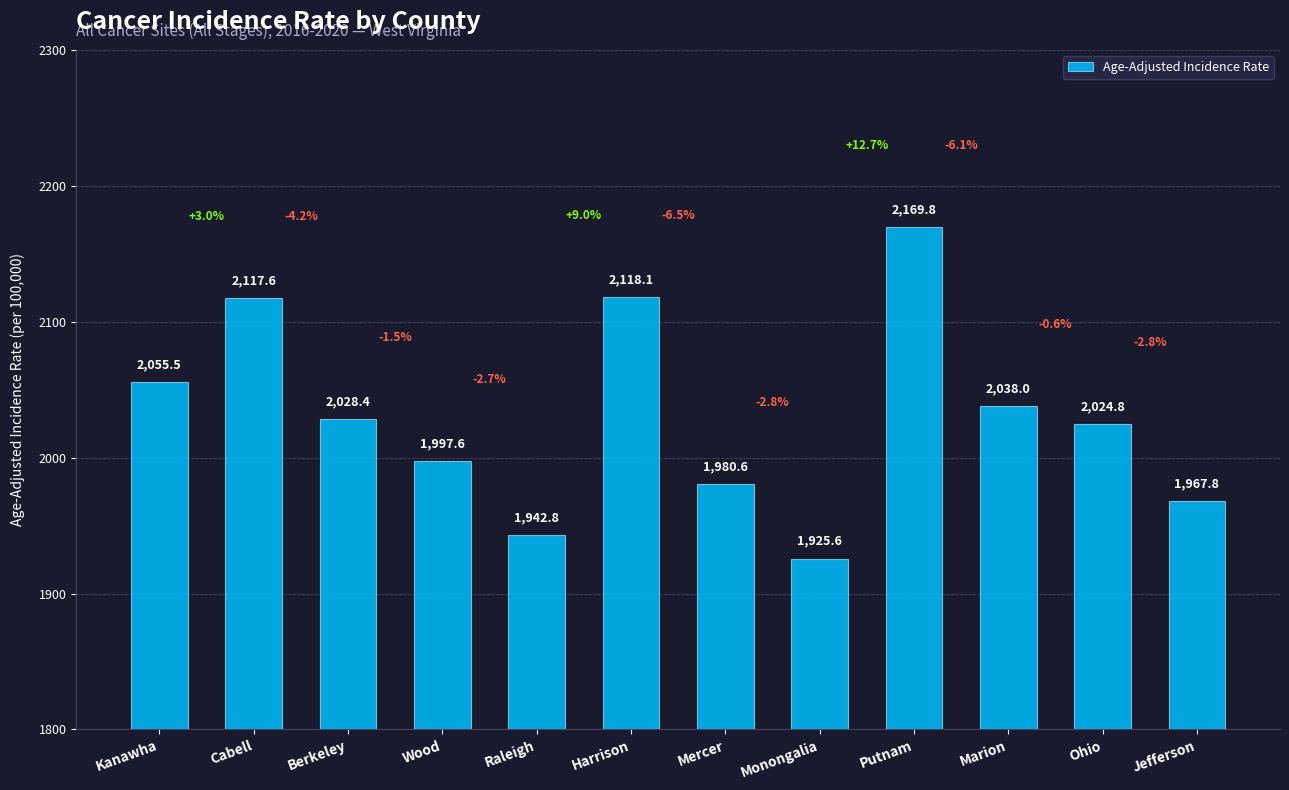

What is the maximum value shown in the chart?

2169.8